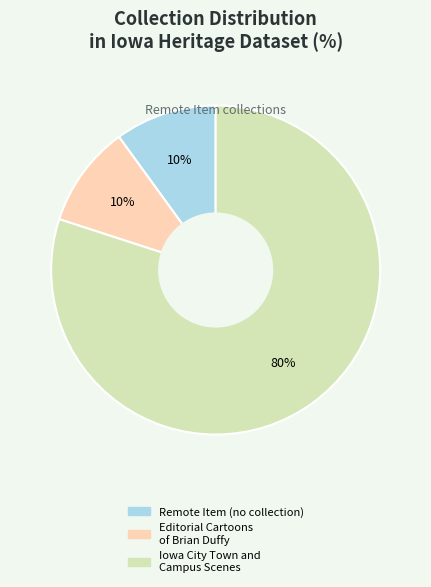

Is there any slice that represents more than half of the pie?

Yes